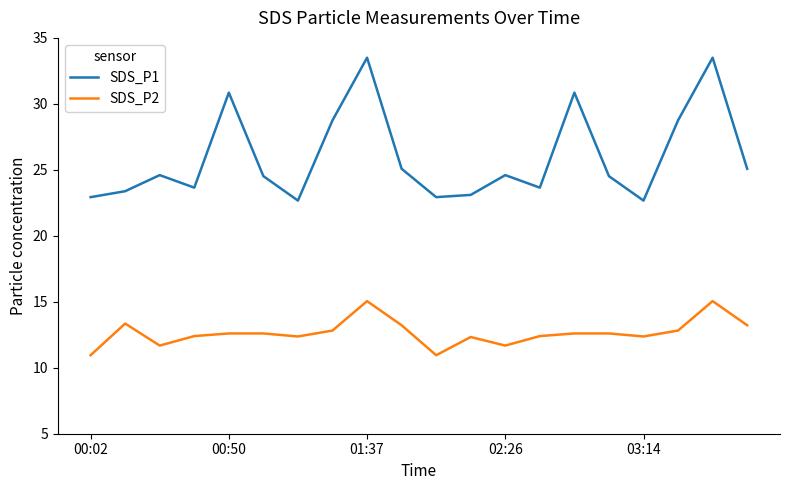

At how many categories does at least one series exceed 32?

2